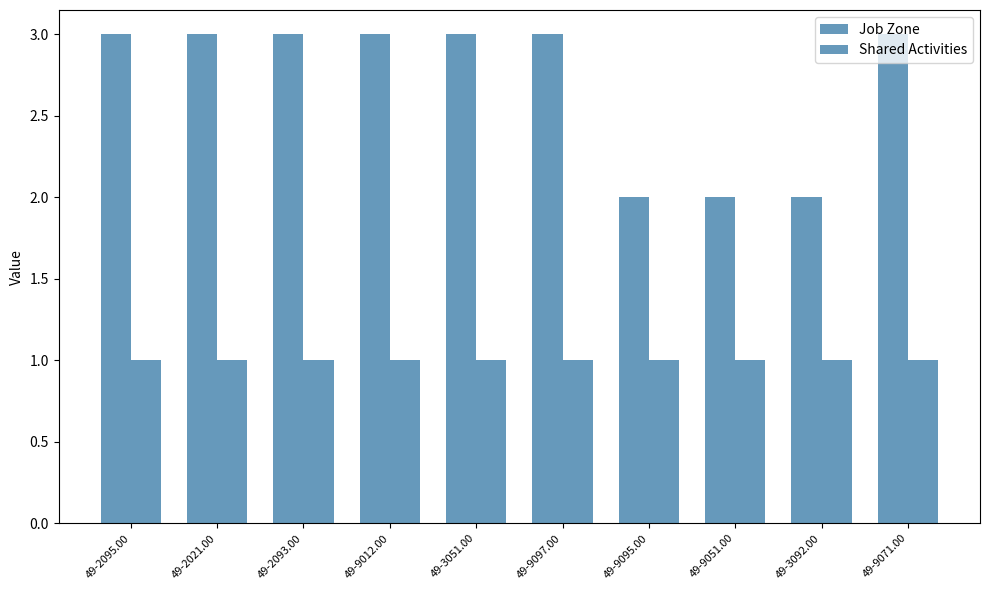

Which series has the widest spread of values?

Job Zone